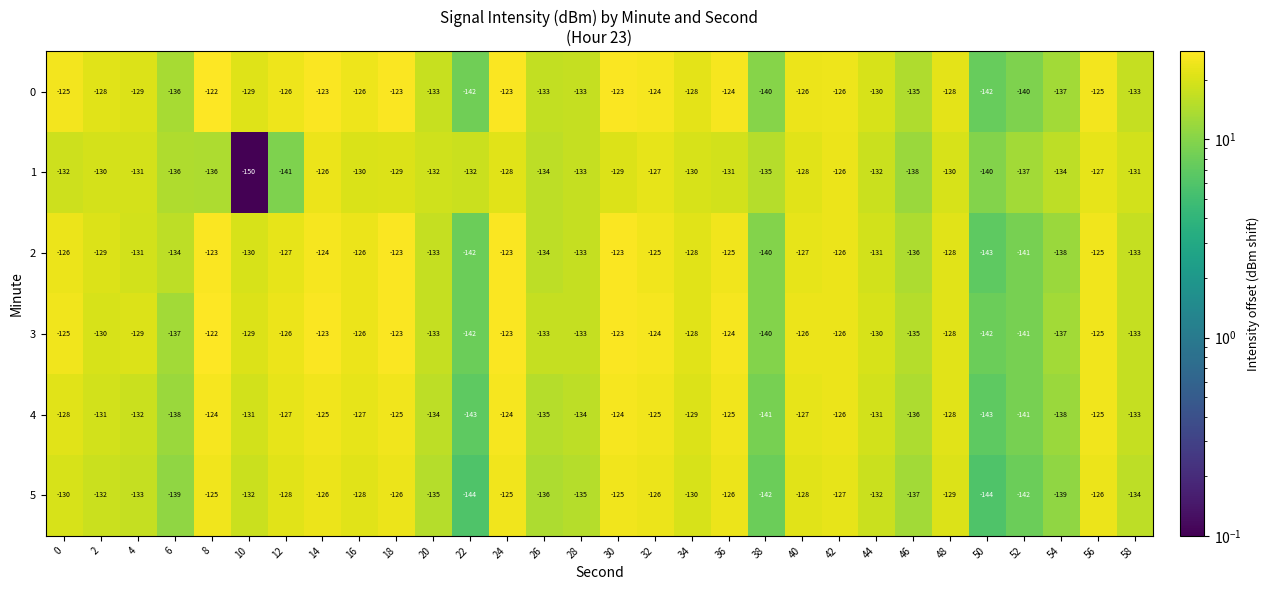

At which label is 1 closest to -138?

46